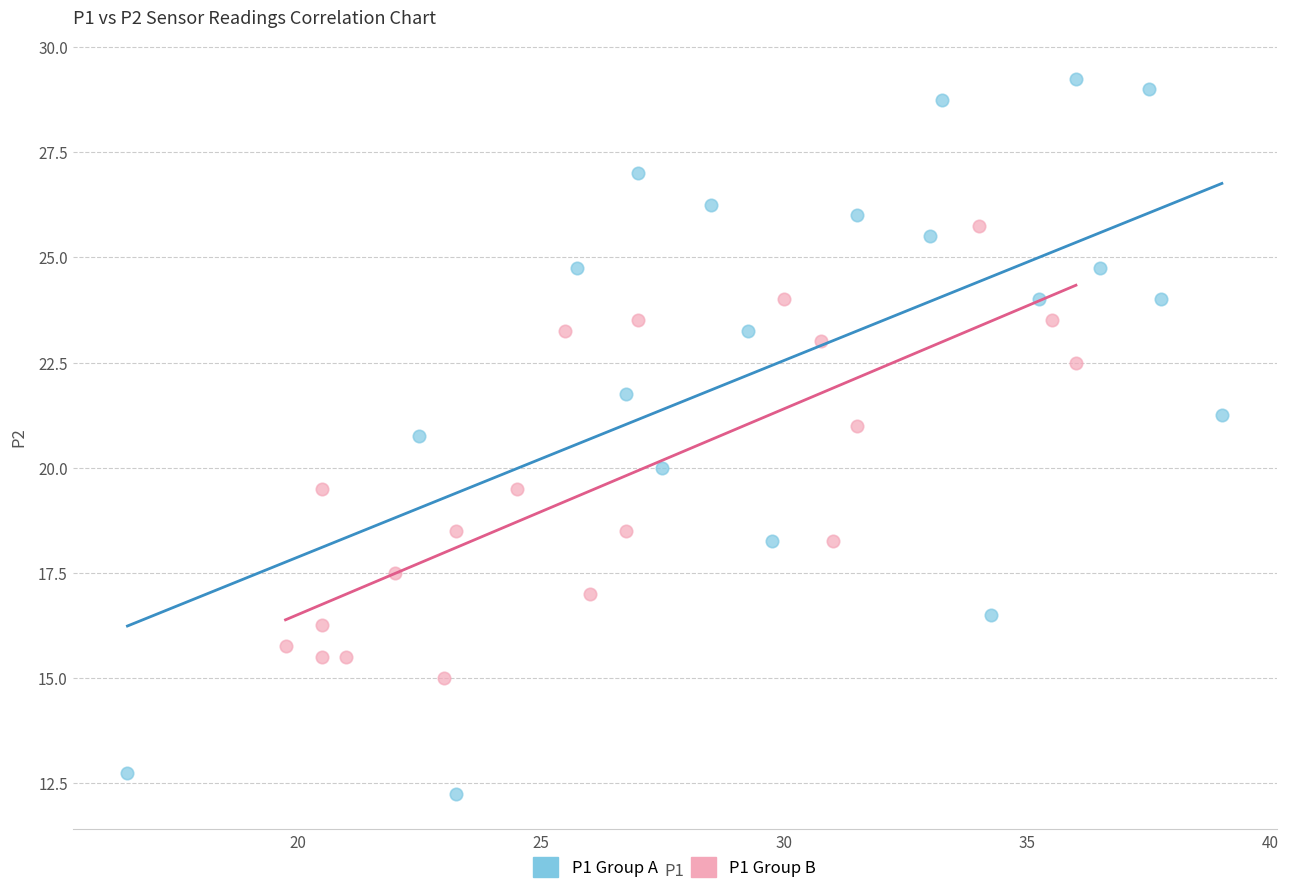

Which series contains the highest Y value?

P1 Group A